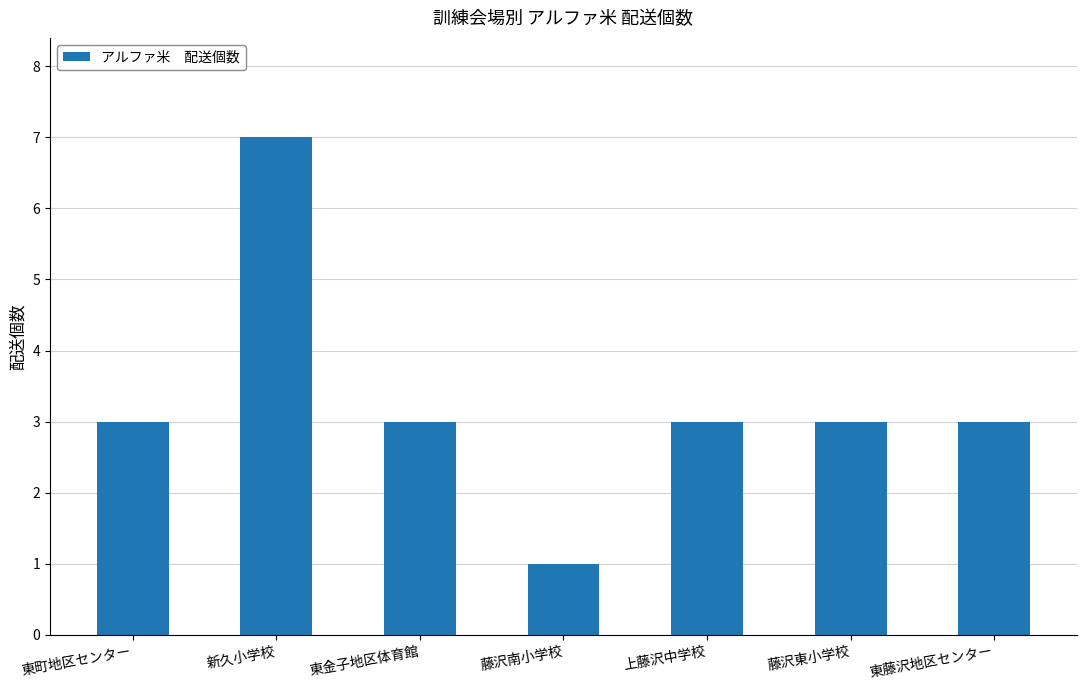

Reading right to left, what are all the values shown in this chart?

3	3	3	1	3	7	3